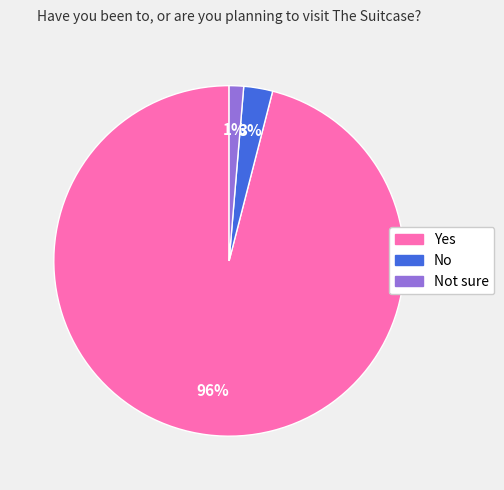

Does any single category account for the majority?

Yes